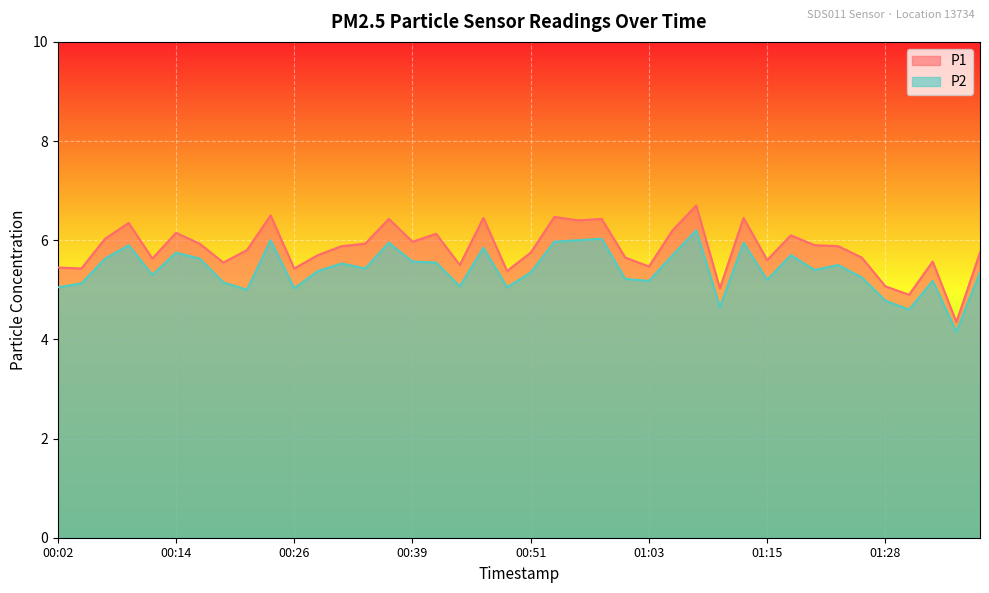

Which category has the lowest value across all series?

38